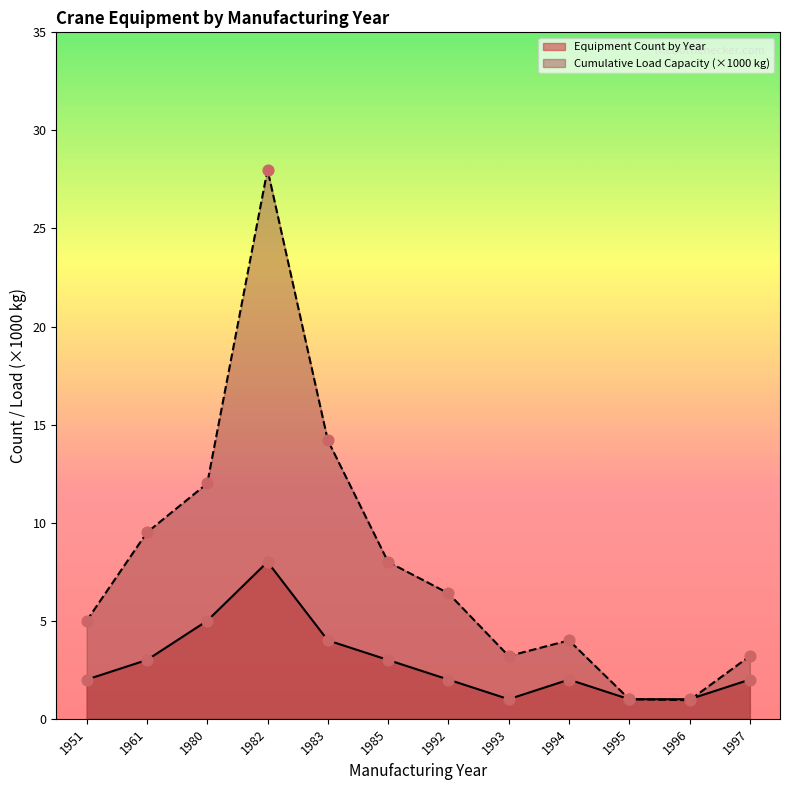

What are all the series names shown in the legend?

Equipment Count by Year, Cumulative Load Capacity (×1000 kg)